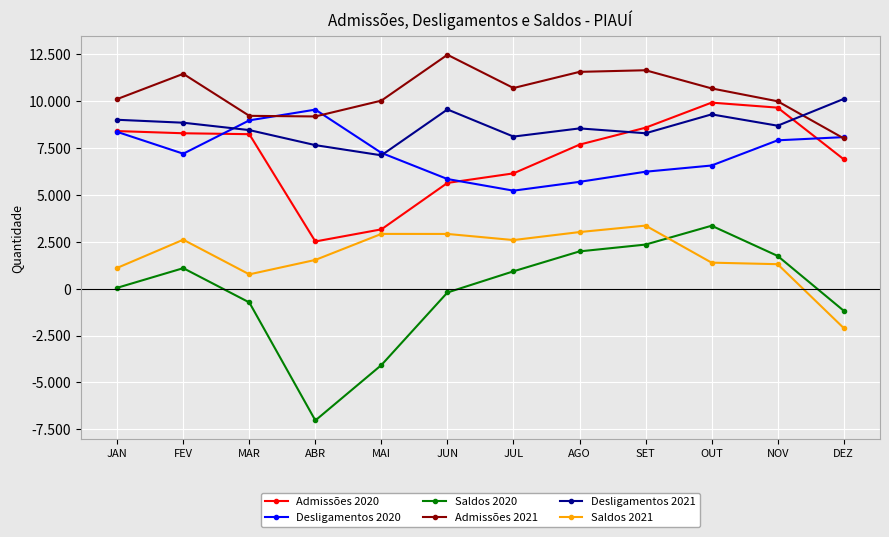

Reading left to right, list all the values displayed in this chart.

Admissões 2020: JAN=8398	FEV=8281	MAR=8232	ABR=2513	MAI=3159	JUN=5634	JUL=6143	AGO=7675	SET=8578	OUT=9914	NOV=9647	DEZ=6897
Desligamentos 2020: JAN=8354	FEV=7191	MAR=8969	ABR=9541	MAI=7235	JUN=5841	JUL=5221	AGO=5691	SET=6231	OUT=6562	NOV=7905	DEZ=8075
Saldos 2020: JAN=44	FEV=1090	MAR=-737	ABR=-7028	MAI=-4076	JUN=-207	JUL=922	AGO=1984	SET=2347	OUT=3352	NOV=1742	DEZ=-1178
Admissões 2021: JAN=10105	FEV=11449	MAR=9210	ABR=9177	MAI=10021	JUN=12465	JUL=10692	AGO=11554	SET=11640	OUT=10672	NOV=9986	DEZ=8010
Desligamentos 2021: JAN=9000	FEV=8843	MAR=8450	ABR=7648	MAI=7105	JUN=9551	JUL=8104	AGO=8540	SET=8281	OUT=9288	NOV=8684	DEZ=10111
Saldos 2021: JAN=1105	FEV=2606	MAR=760	ABR=1529	MAI=2916	JUN=2914	JUL=2588	AGO=3014	SET=3359	OUT=1384	NOV=1302	DEZ=-2101